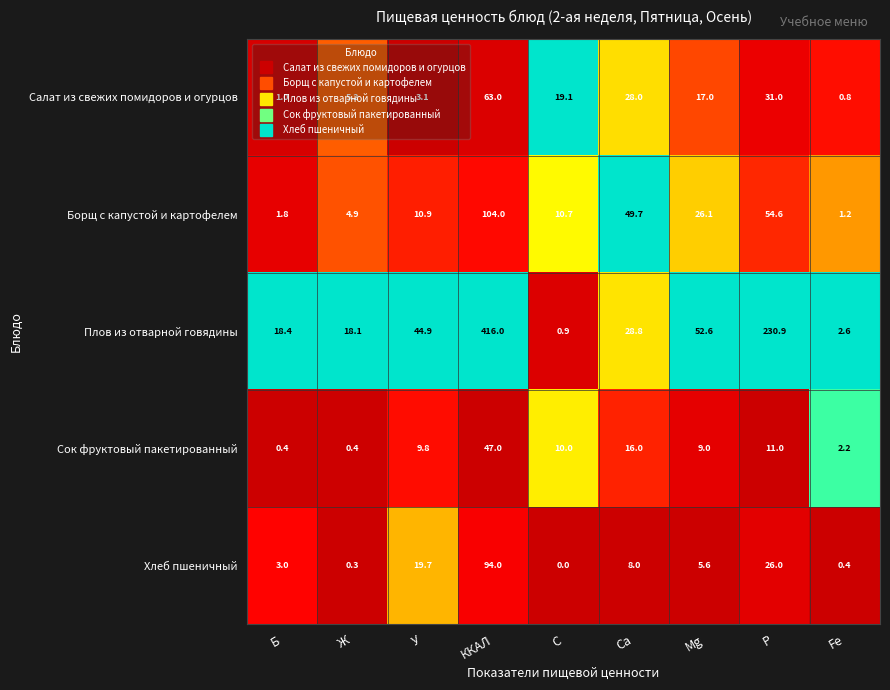

At how many categories does at least one series exceed 0?

9